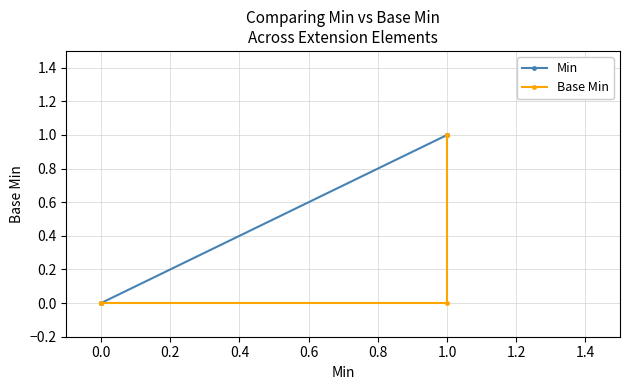

How many series are shown in this chart?

2